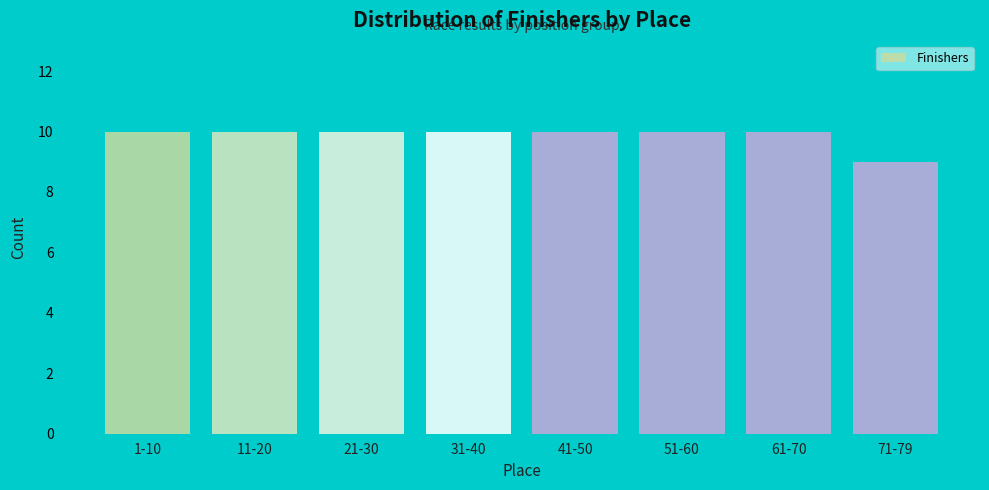

Reading right to left, list all the values displayed in this chart.

9	10	10	10	10	10	10	10